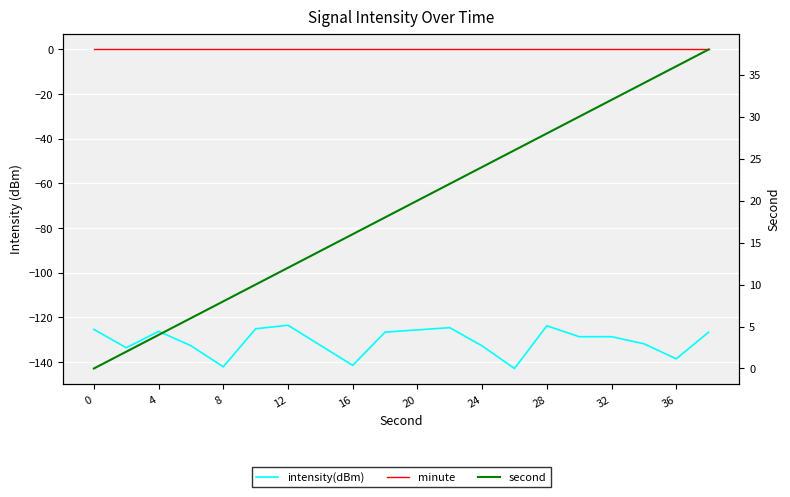

What are all the series names shown in the legend?

intensity(dBm), minute, second